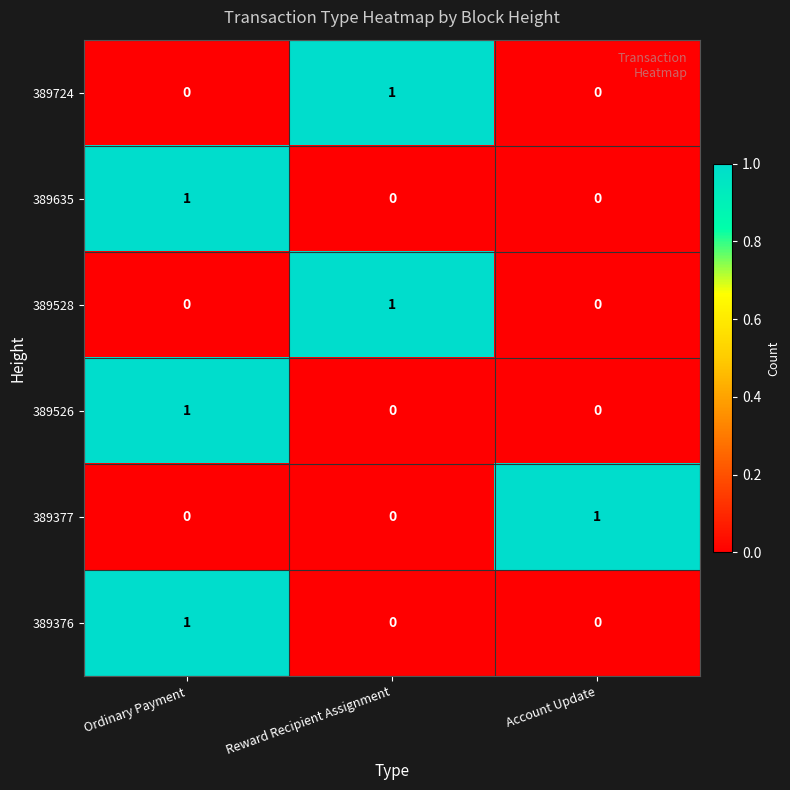

Is it true that 389724 equals 0 at Account Update?

True